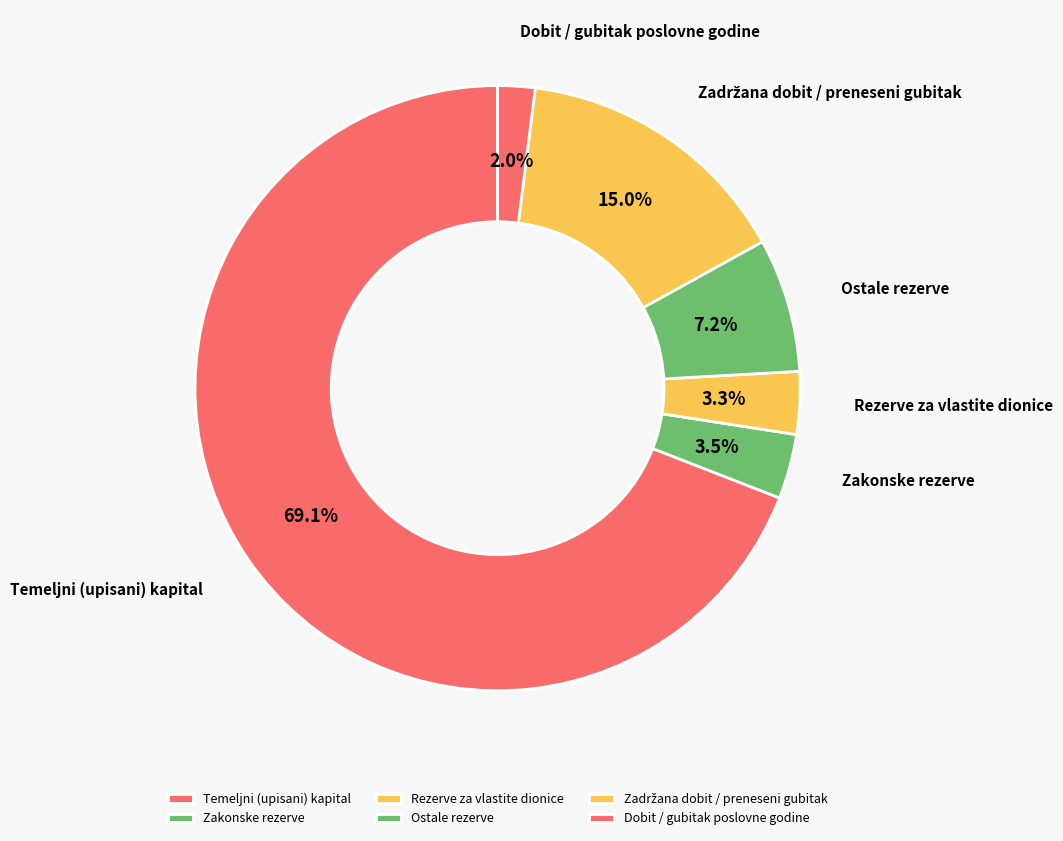

How many segments does this pie chart have?

6